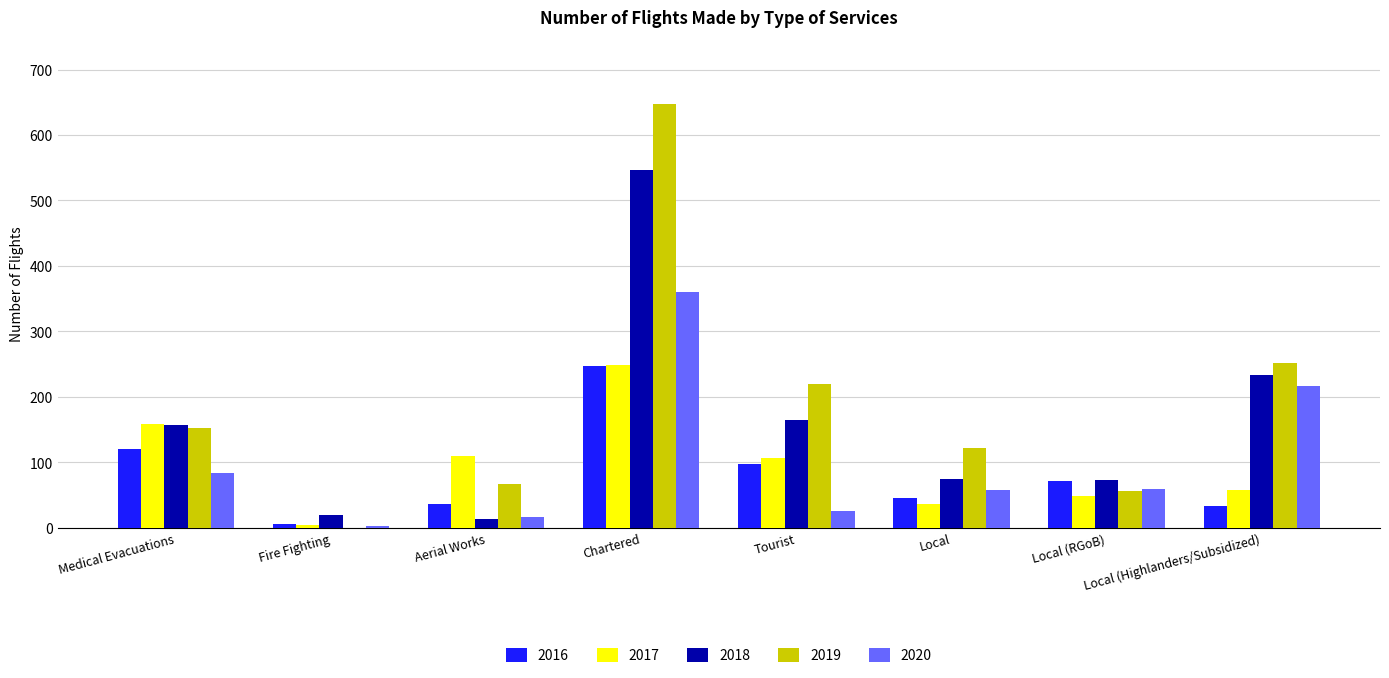

What is the sum of all 2017 values?

769